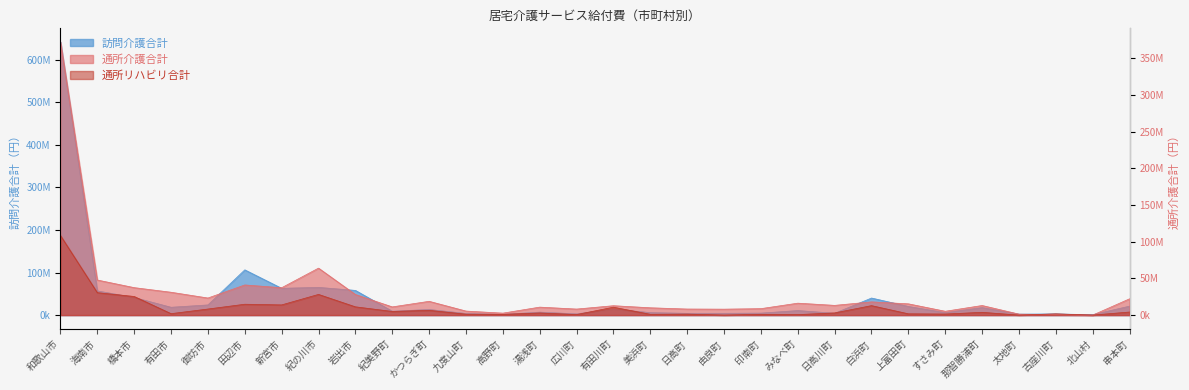

At how many categories does at least one series exceed 479445859?

1